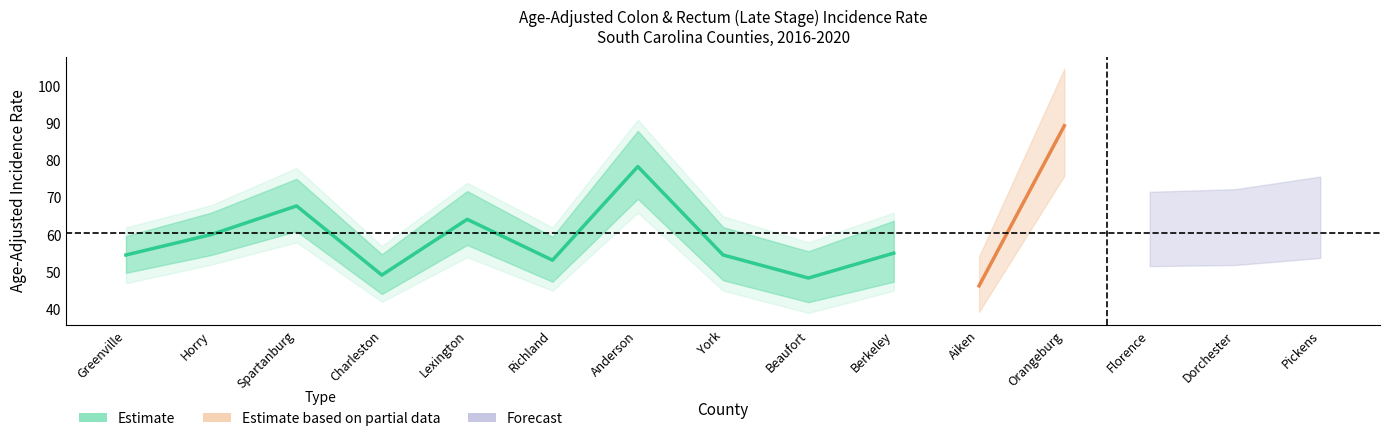

In Upper CI, how many points are higher than both neighbors (excluding endpoints)?

5